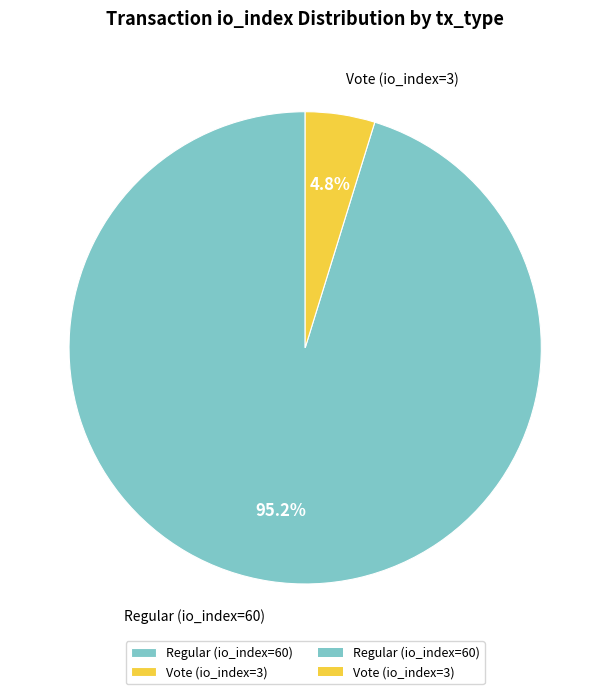

What is the largest slice in the pie chart?

Regular (io_index=60)